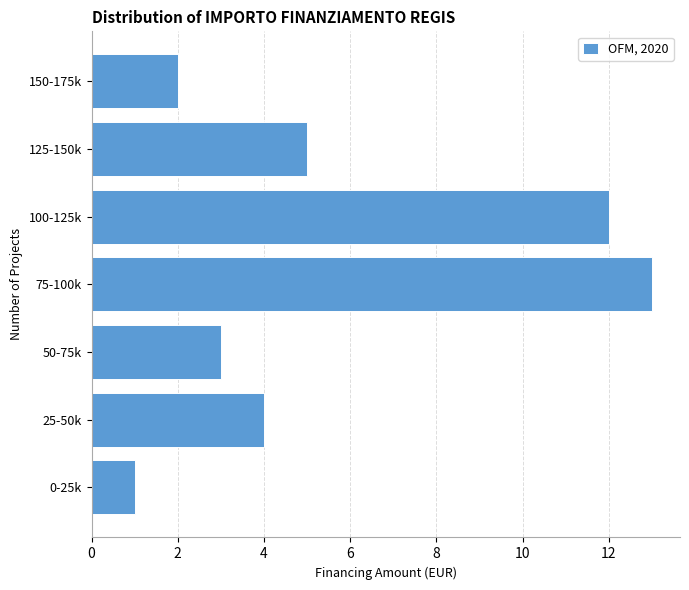

Reading top to bottom, list all the values displayed in this chart.

2	5	12	13	3	4	1